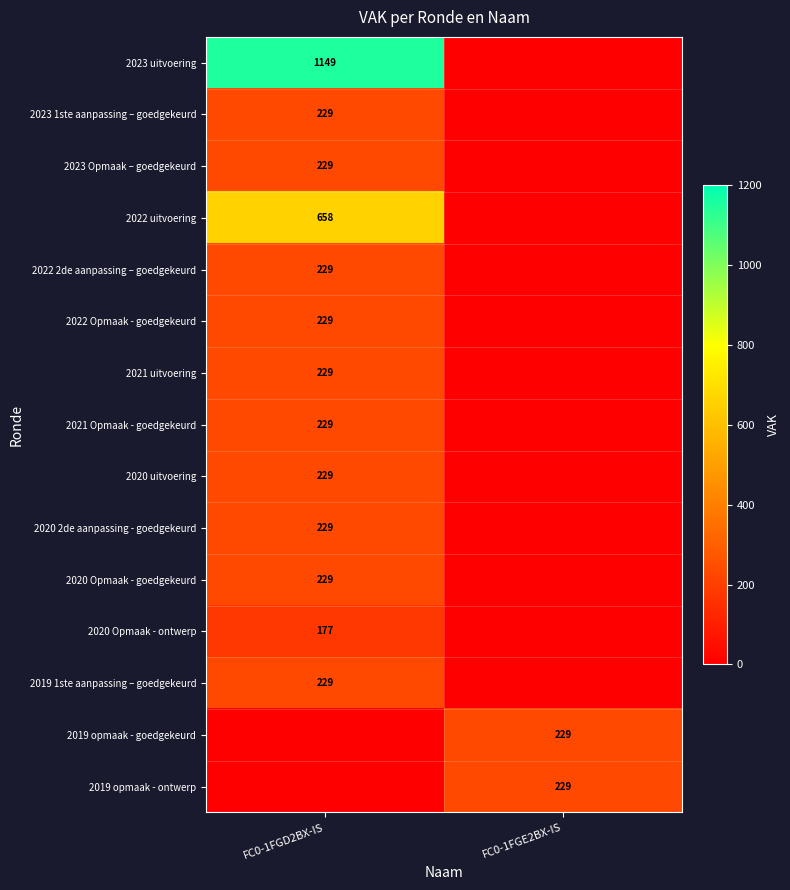

True or false: 2023 Opmaak – goedgekeurd has a value of 229 at FC0-1FGD2BX-IS.

True